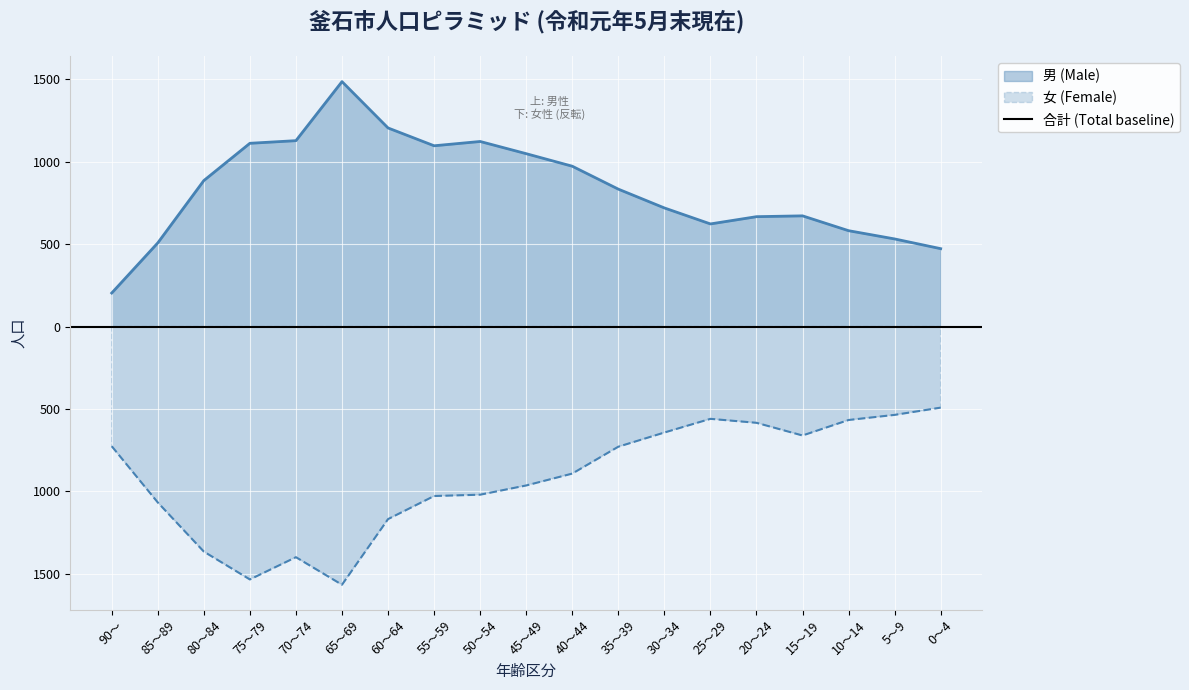

True or false: 女 (Female) has a value of -2374 at 70～74.

False